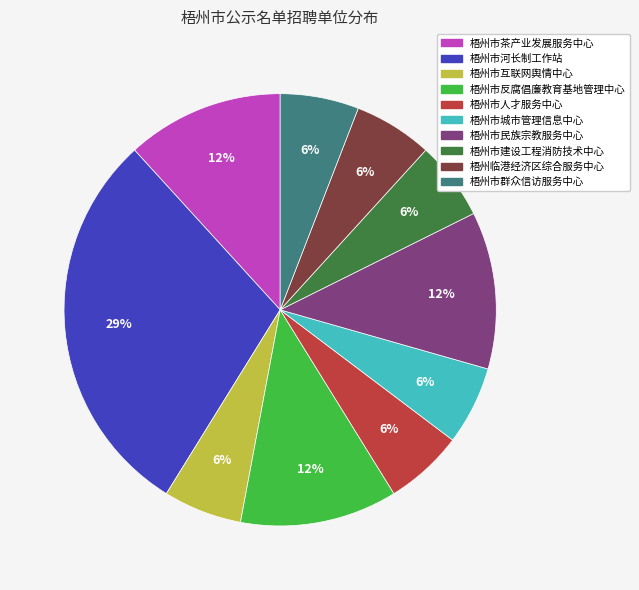

The 梧州市群众信访服务中心 slice represents 6% of the pie. True or false?

True